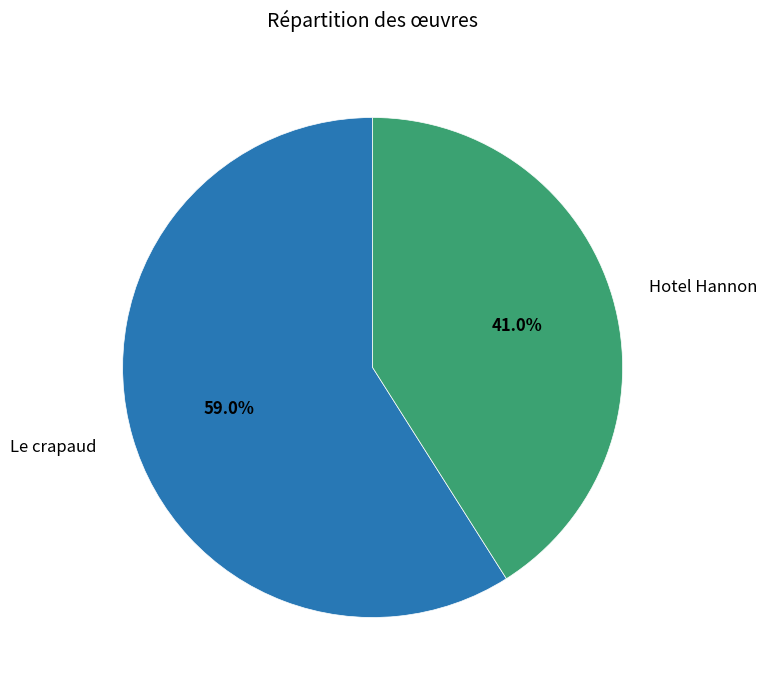

True or false: Le crapaud accounts for 59% of the total.

True